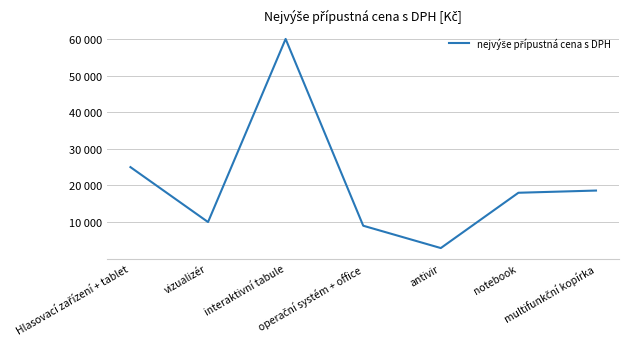

Approximately how many times larger is the value at Hlasovací zařízení + tablet compared to operační systém + office?

2.8